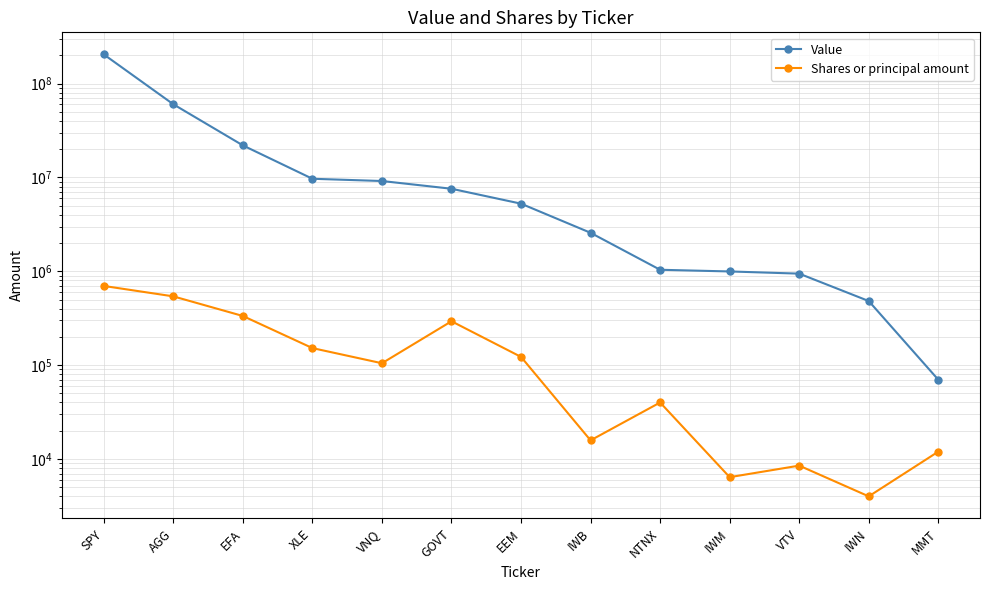

Between NTNX and EFA, which is larger?

EFA